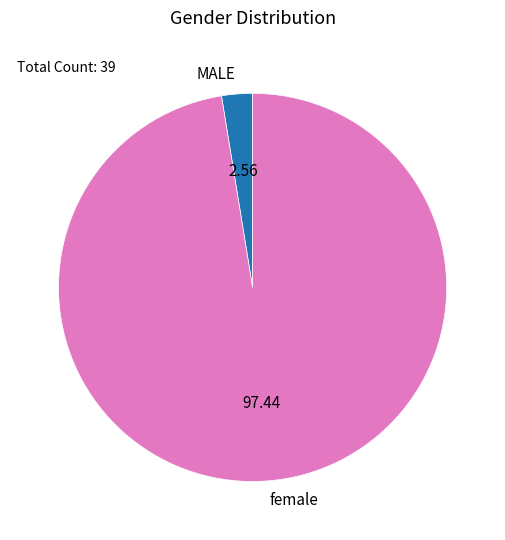

Count the number of slices in the pie.

2